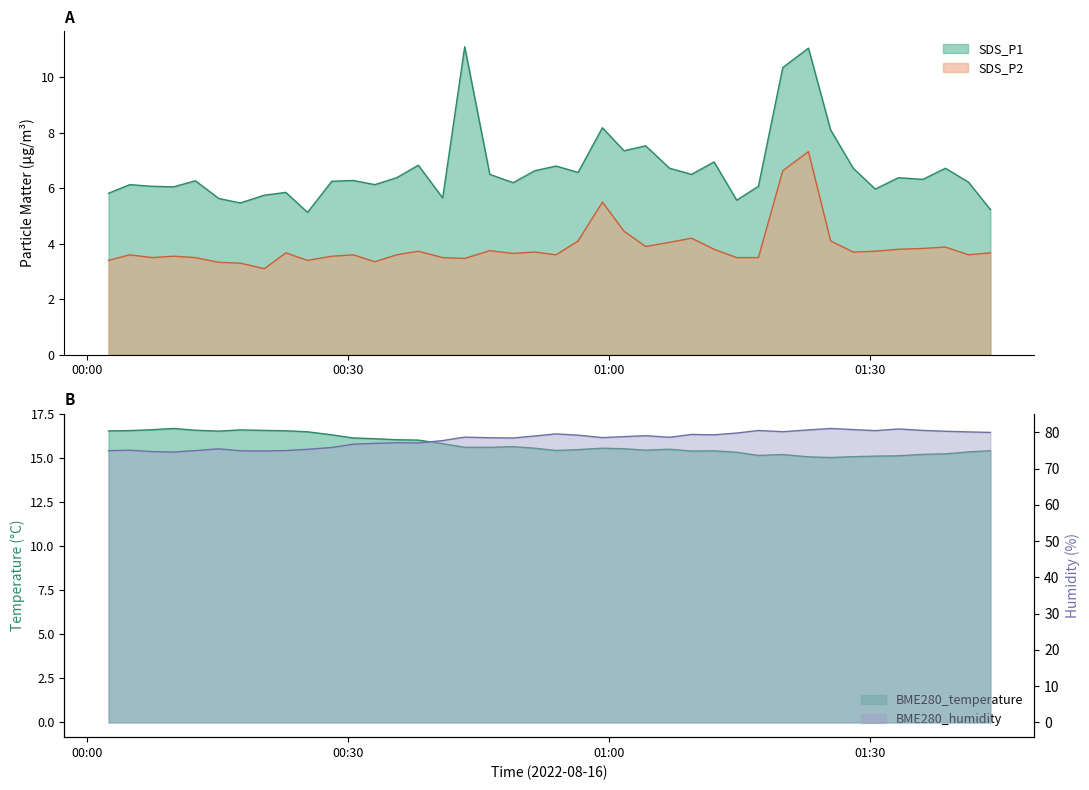

True or false: BME280_humidity and BME280_temperature intersect in this chart.

False